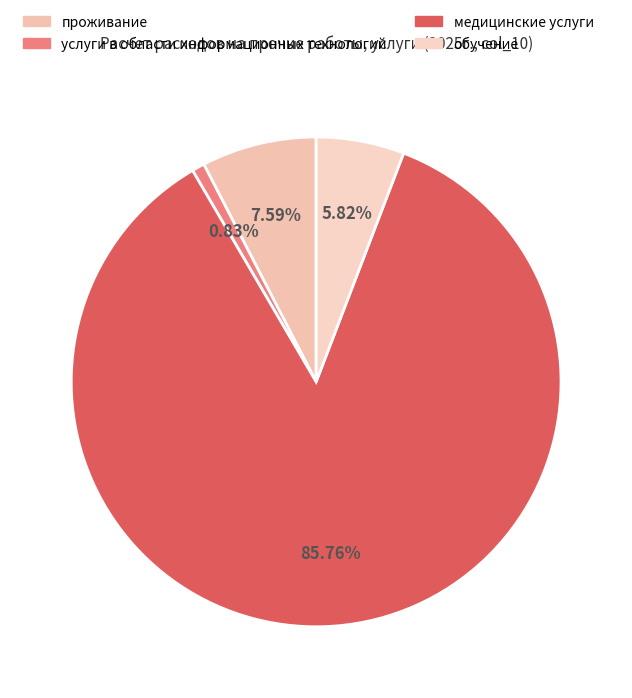

To the nearest percent, what is the difference between the largest and smallest slice percentages?

85%